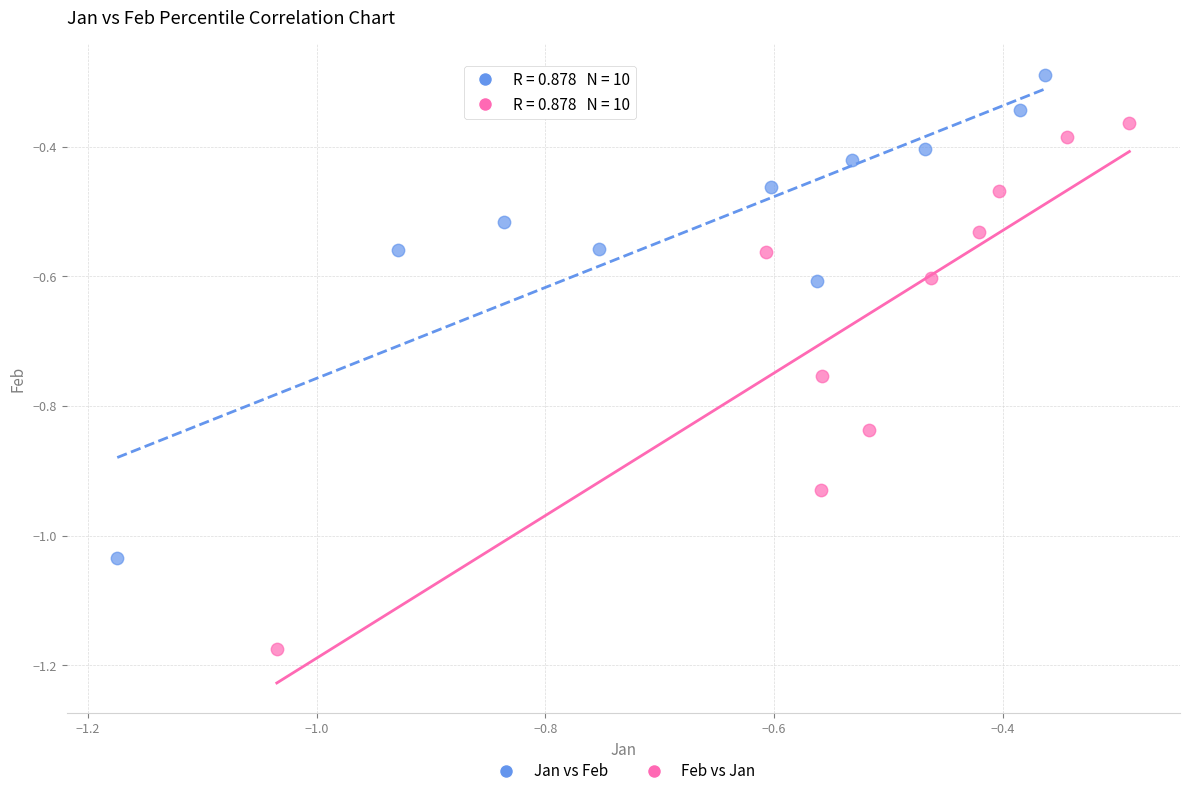

What are all the series names shown in the legend?

Jan vs Feb, Feb vs Jan